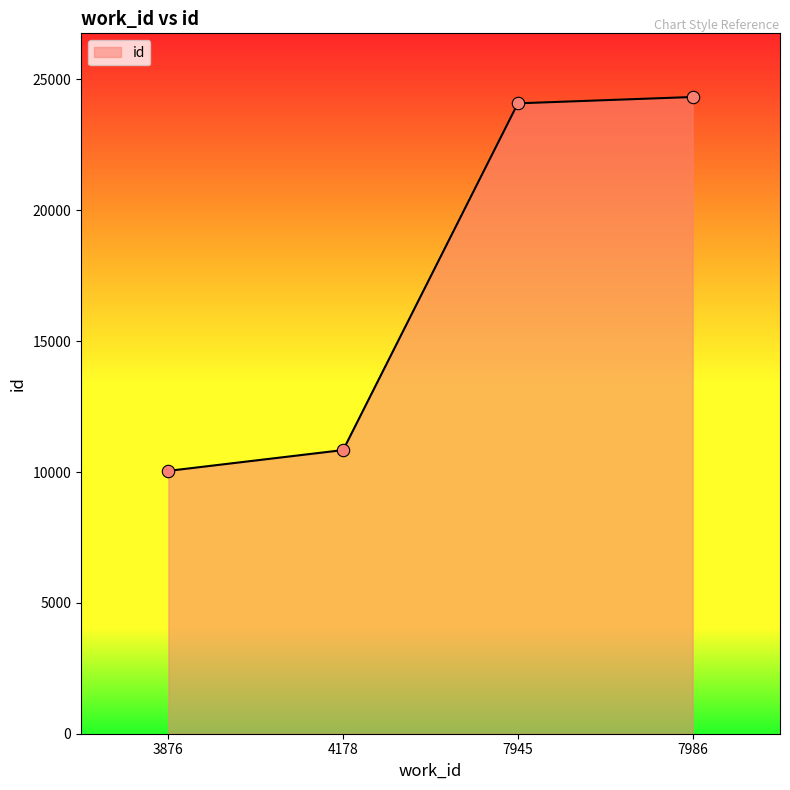

Approximately how many times larger is the value at 7945 compared to 3876?

2.4